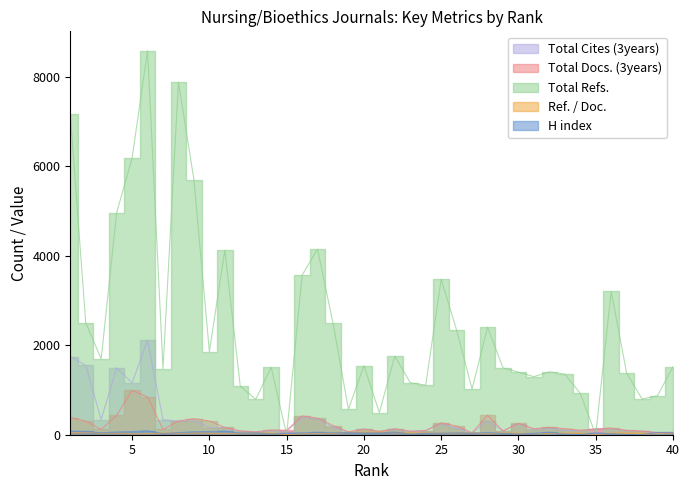

Between which two adjacent categories do H index and Ref. / Doc. first intersect?

6 and 7